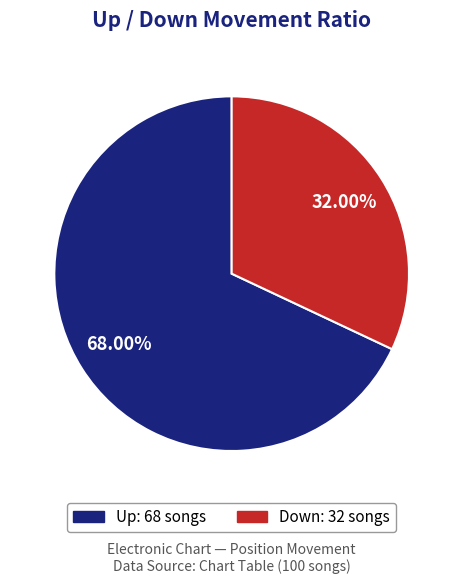

Is there a majority slice in this chart?

Yes